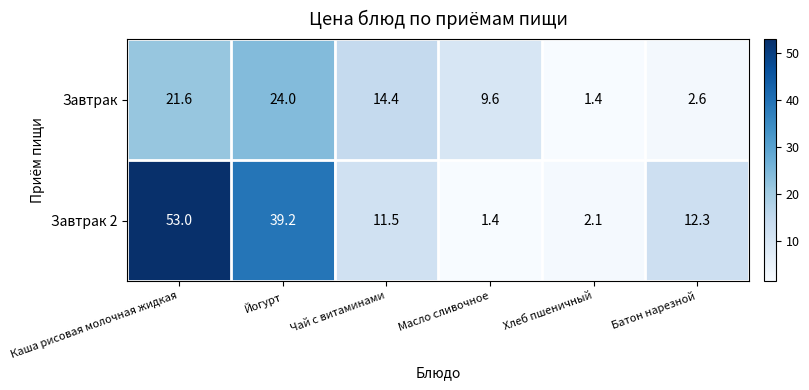

At Батон нарезной, list the series in order from smallest to largest.

Завтрак, Завтрак 2